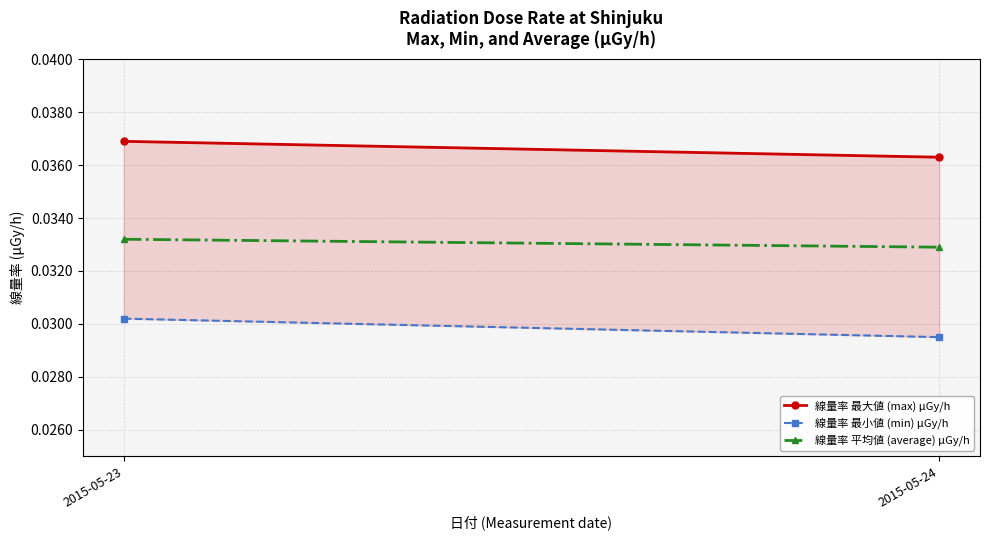

Which series has the largest range (max minus min)?

線量率 最小値 (min) μGy/h